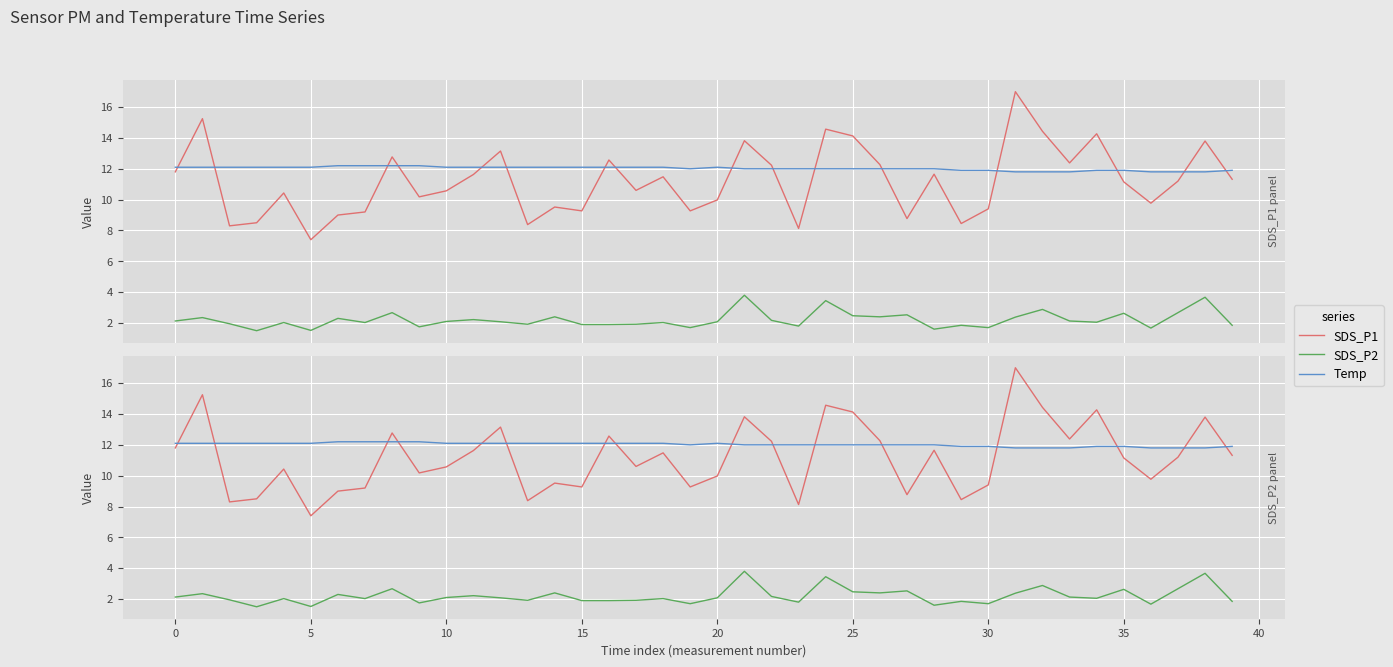

Which series has the widest spread of values?

SDS_P1